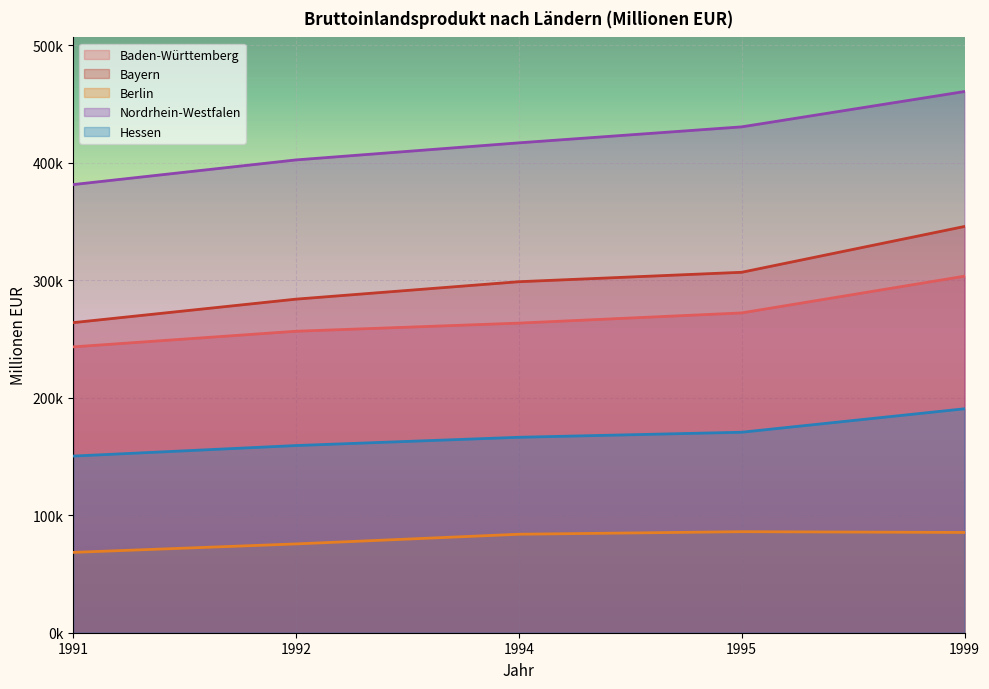

The Bayern series shows 102913.8 at 1999. True or false?

False